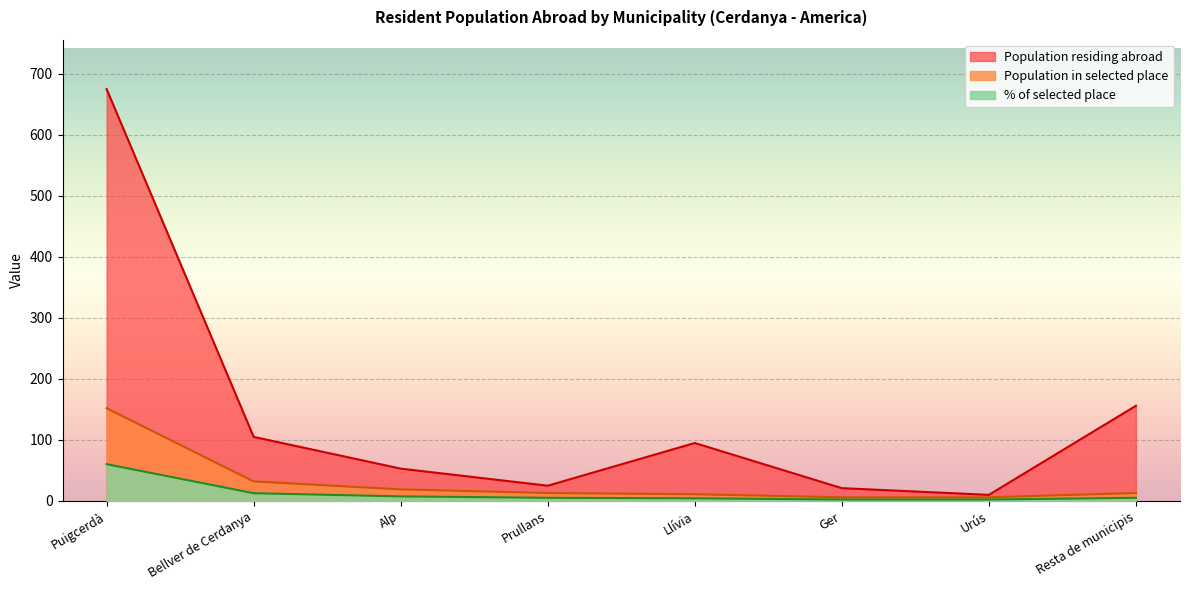

How many series are shown in this chart?

3